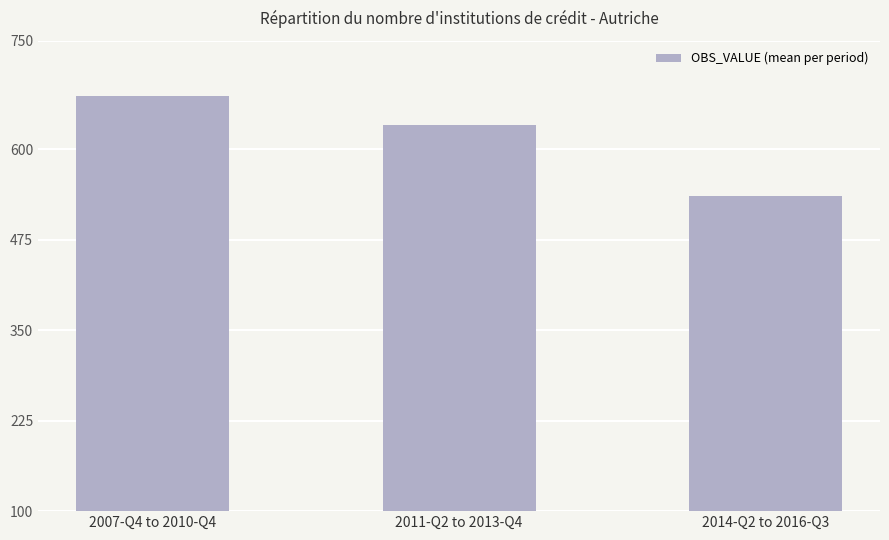

Reading left to right, list all the values displayed in this chart.

2007-Q4 to 2010-Q4=673	2011-Q2 to 2013-Q4=634	2014-Q2 to 2016-Q3=535